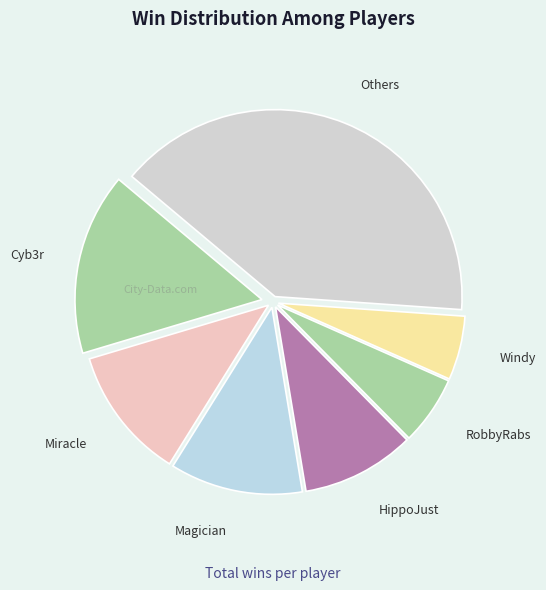

Which has a higher value, Others or RobbyRabs?

Others